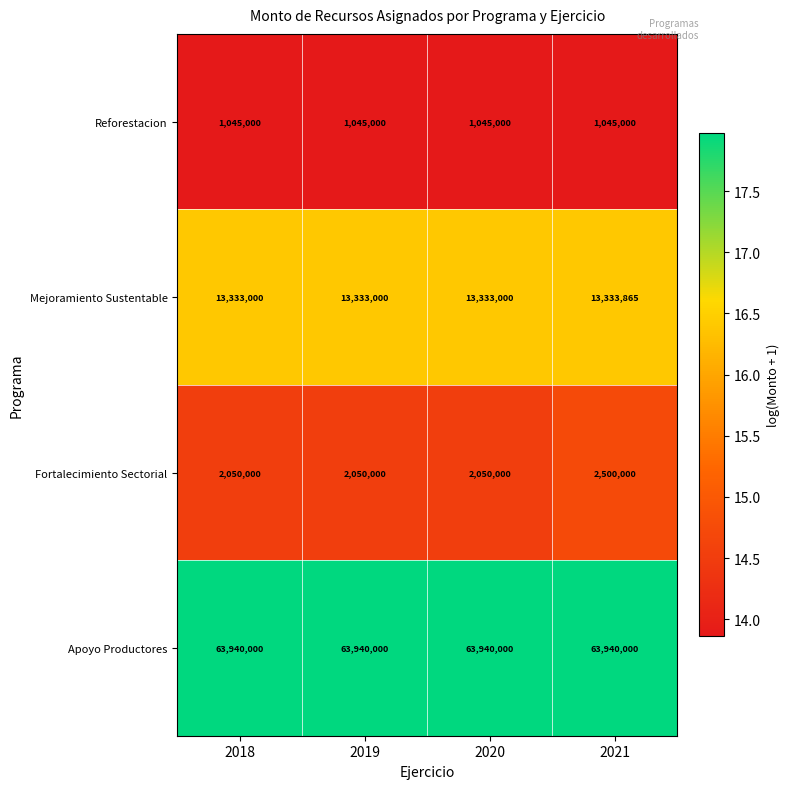

How many categories are shown in the chart?

4